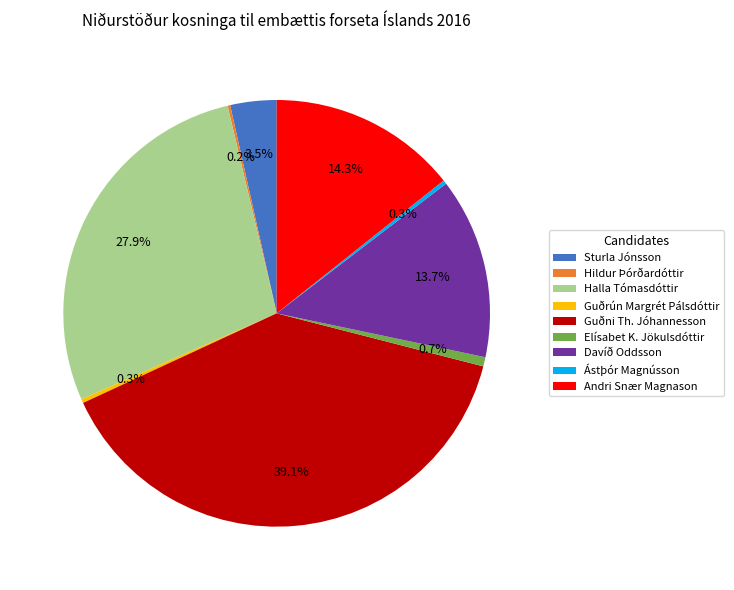

Does any single category account for the majority?

No